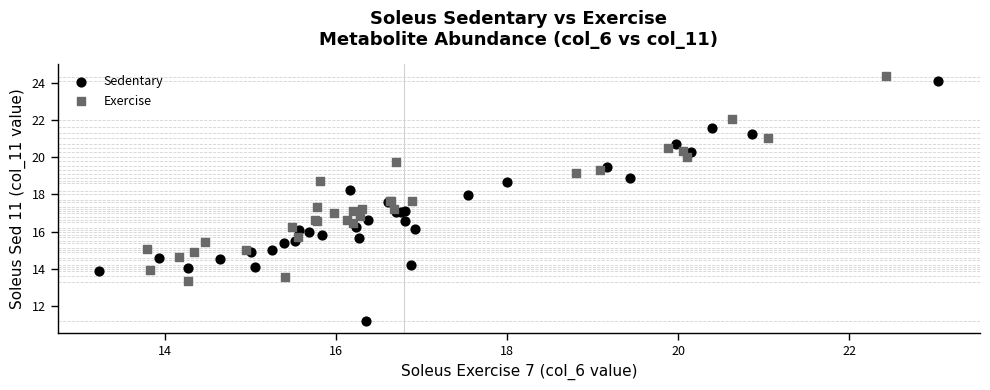

Which series reaches the minimum Y coordinate?

Sedentary